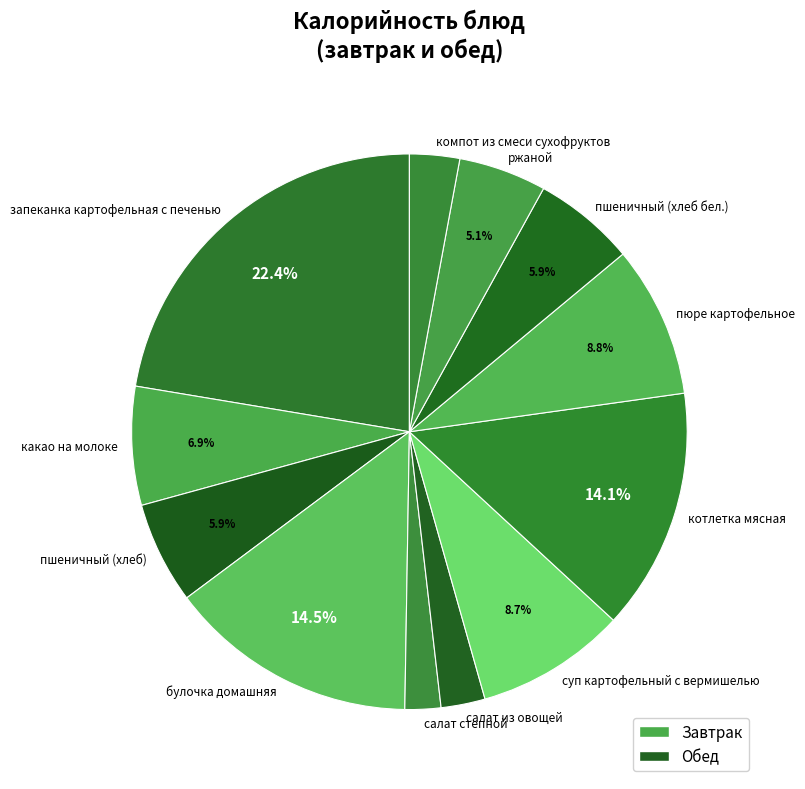

Approximately how many times larger is the value at булочка домашняя compared to ржаной?

2.8